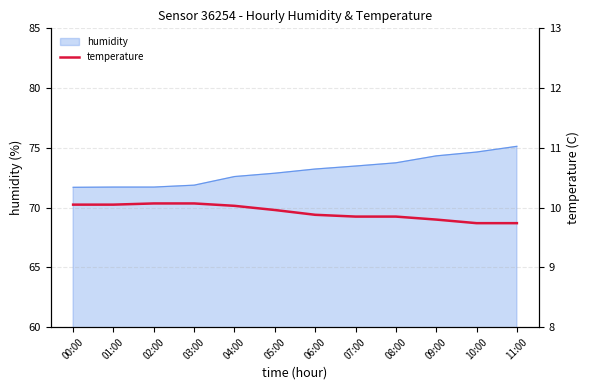

Is it true that humidity equals 72.9 at 05:00?

True